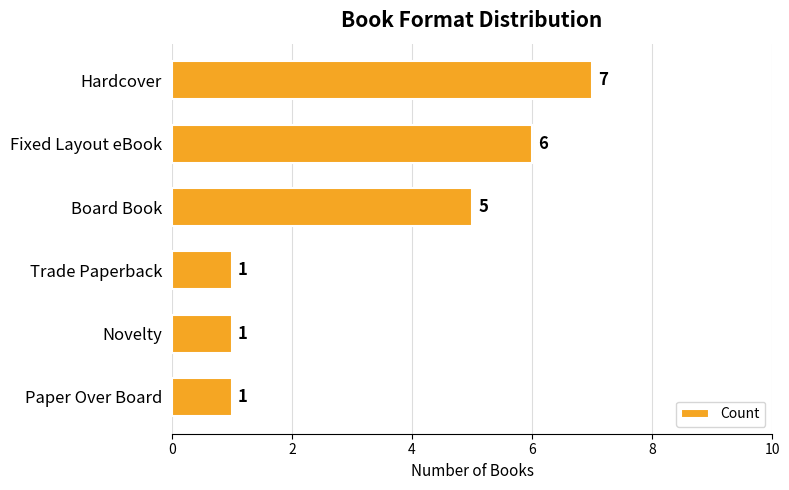

Where is the data nearest to the value 4?

Board Book